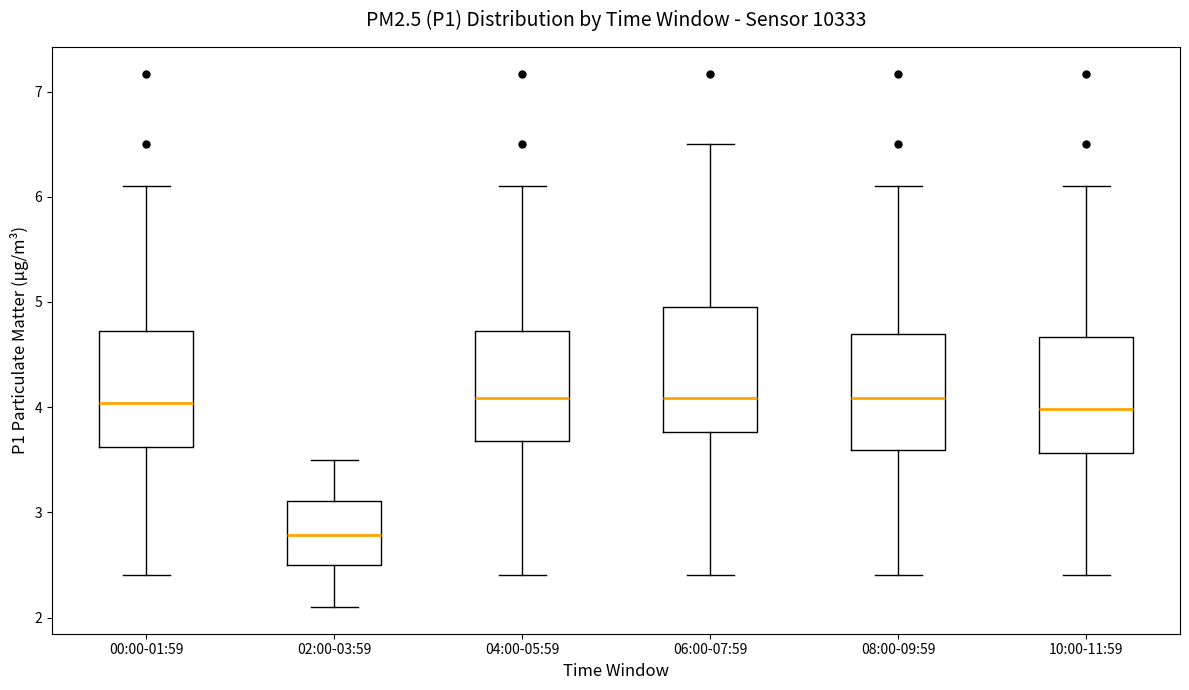

Reading left to right, transcribe this box plot: for each box, give where its median line is, the range the box spans, and where its two whiskers end, as read against the y-axis. The values are not printed on the chart, so give them approximately, as read against the axis.

00:00-01:59: median 4.0, box 3.6 to 4.7, whiskers 2.4 to 6.1
02:00-03:59: median 2.8, box 2.5 to 3.1, whiskers 2.1 to 3.5
04:00-05:59: median 4.1, box 3.7 to 4.7, whiskers 2.4 to 6.1
06:00-07:59: median 4.1, box 3.8 to 5.0, whiskers 2.4 to 6.5
08:00-09:59: median 4.1, box 3.6 to 4.7, whiskers 2.4 to 6.1
10:00-11:59: median 4.0, box 3.6 to 4.7, whiskers 2.4 to 6.1